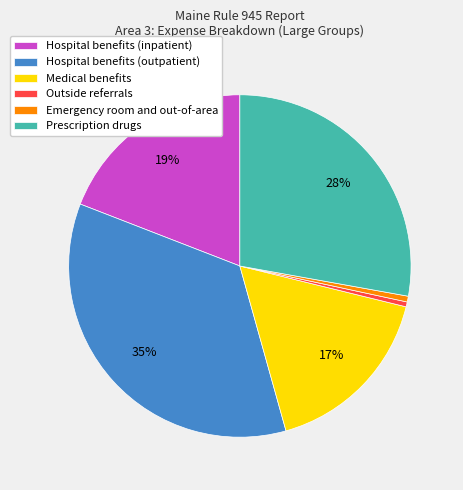

Is Medical benefits the majority of the pie?

No